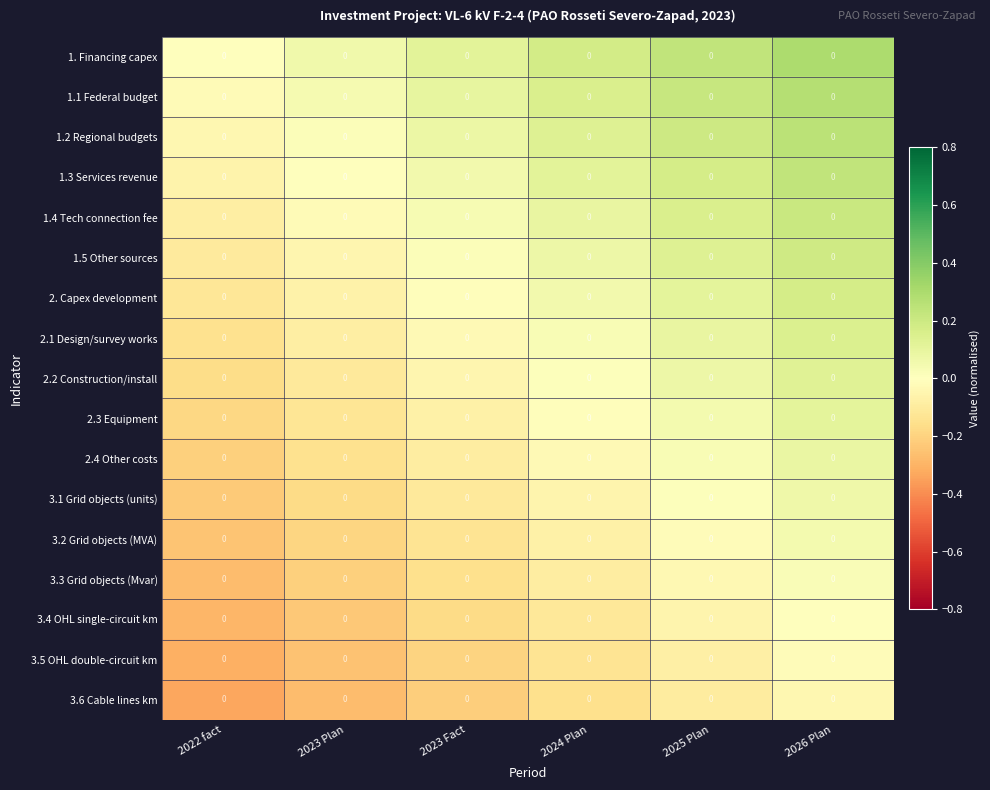

Reading right to left, what are all the values shown in this chart?

1. Financing capex: 2026 Plan=0.0	2025 Plan=0.0	2024 Plan=0.0	2023 Fact=0.0	2023 Plan=0.0	2022 fact=0.0
1.1 Federal budget: 2026 Plan=0.0	2025 Plan=0.0	2024 Plan=0.0	2023 Fact=0.0	2023 Plan=0.0	2022 fact=0.0
1.2 Regional budgets: 2026 Plan=0.0	2025 Plan=0.0	2024 Plan=0.0	2023 Fact=0.0	2023 Plan=0.0	2022 fact=0.0
1.3 Services revenue: 2026 Plan=0.0	2025 Plan=0.0	2024 Plan=0.0	2023 Fact=0.0	2023 Plan=0.0	2022 fact=0.0
1.4 Tech connection fee: 2026 Plan=0.0	2025 Plan=0.0	2024 Plan=0.0	2023 Fact=0.0	2023 Plan=0.0	2022 fact=0.0
1.5 Other sources: 2026 Plan=0.0	2025 Plan=0.0	2024 Plan=0.0	2023 Fact=0.0	2023 Plan=0.0	2022 fact=0.0
2. Capex development: 2026 Plan=0.0	2025 Plan=0.0	2024 Plan=0.0	2023 Fact=0.0	2023 Plan=0.0	2022 fact=0.0
2.1 Design/survey works: 2026 Plan=0.0	2025 Plan=0.0	2024 Plan=0.0	2023 Fact=0.0	2023 Plan=0.0	2022 fact=0.0
2.2 Construction/install: 2026 Plan=0.0	2025 Plan=0.0	2024 Plan=0.0	2023 Fact=0.0	2023 Plan=0.0	2022 fact=0.0
2.3 Equipment: 2026 Plan=0.0	2025 Plan=0.0	2024 Plan=0.0	2023 Fact=0.0	2023 Plan=0.0	2022 fact=0.0
2.4 Other costs: 2026 Plan=0.0	2025 Plan=0.0	2024 Plan=0.0	2023 Fact=0.0	2023 Plan=0.0	2022 fact=0.0
3.1 Grid objects (units): 2026 Plan=0.0	2025 Plan=0.0	2024 Plan=0.0	2023 Fact=0.0	2023 Plan=0.0	2022 fact=0.0
3.2 Grid objects (MVA): 2026 Plan=0.0	2025 Plan=0.0	2024 Plan=0.0	2023 Fact=0.0	2023 Plan=0.0	2022 fact=0.0
3.3 Grid objects (Mvar): 2026 Plan=0.0	2025 Plan=0.0	2024 Plan=0.0	2023 Fact=0.0	2023 Plan=0.0	2022 fact=0.0
3.4 OHL single-circuit km: 2026 Plan=0.0	2025 Plan=0.0	2024 Plan=0.0	2023 Fact=0.0	2023 Plan=0.0	2022 fact=0.0
3.5 OHL double-circuit km: 2026 Plan=0.0	2025 Plan=0.0	2024 Plan=0.0	2023 Fact=0.0	2023 Plan=0.0	2022 fact=0.0
3.6 Cable lines km: 2026 Plan=0.0	2025 Plan=0.0	2024 Plan=0.0	2023 Fact=0.0	2023 Plan=0.0	2022 fact=0.0